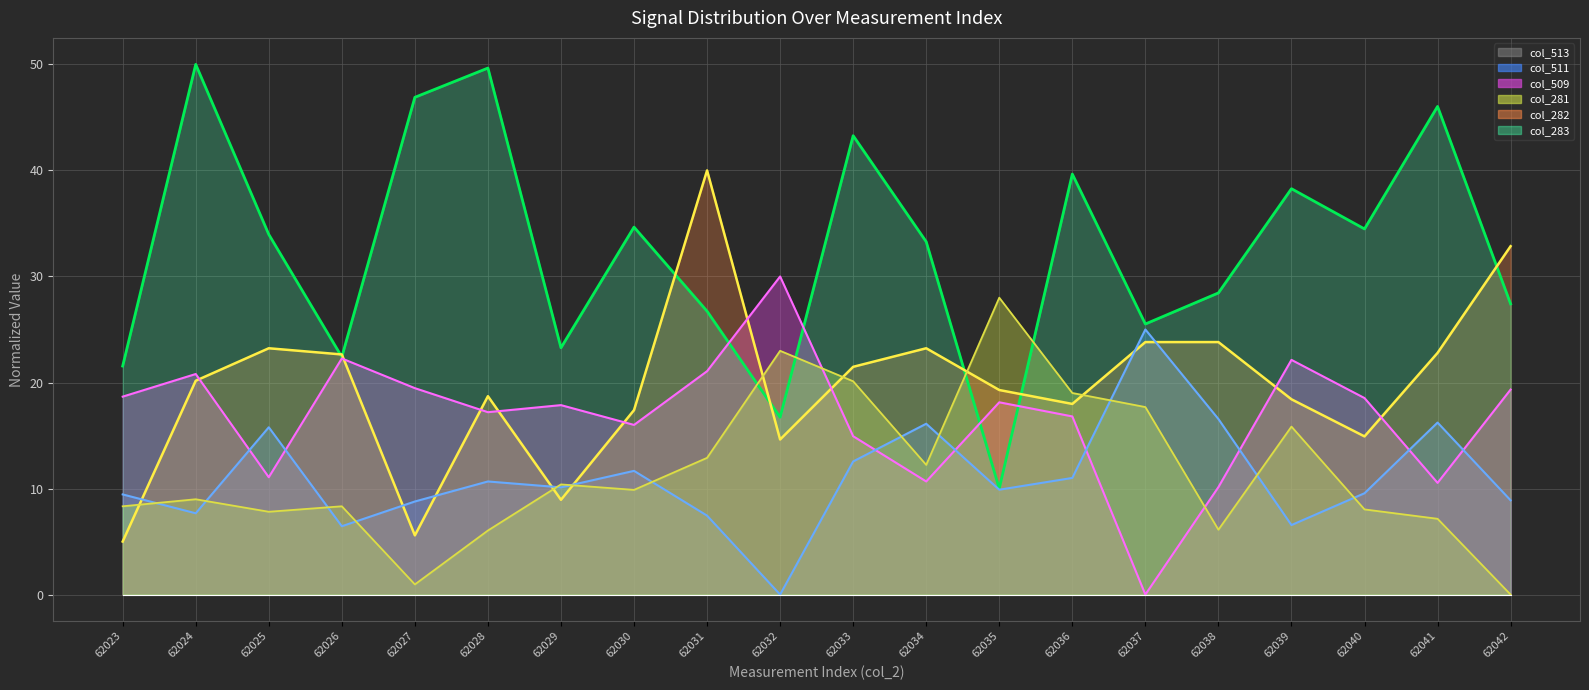

At which label does col_509 line first exceed 18?

62023